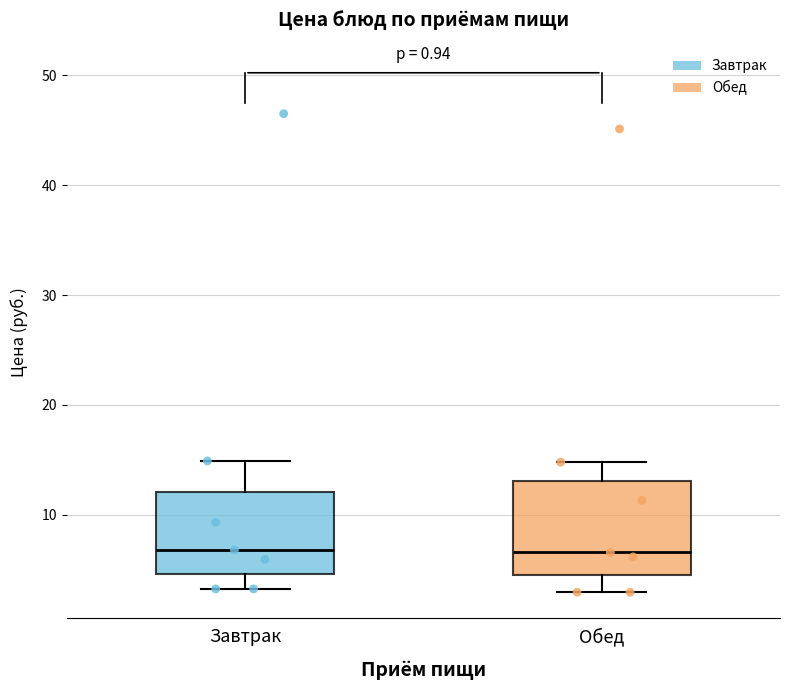

Where is the lower edge of the box for Завтрак on the y-axis? The values are not printed on the chart, so give them approximately, as read against the axis.

5